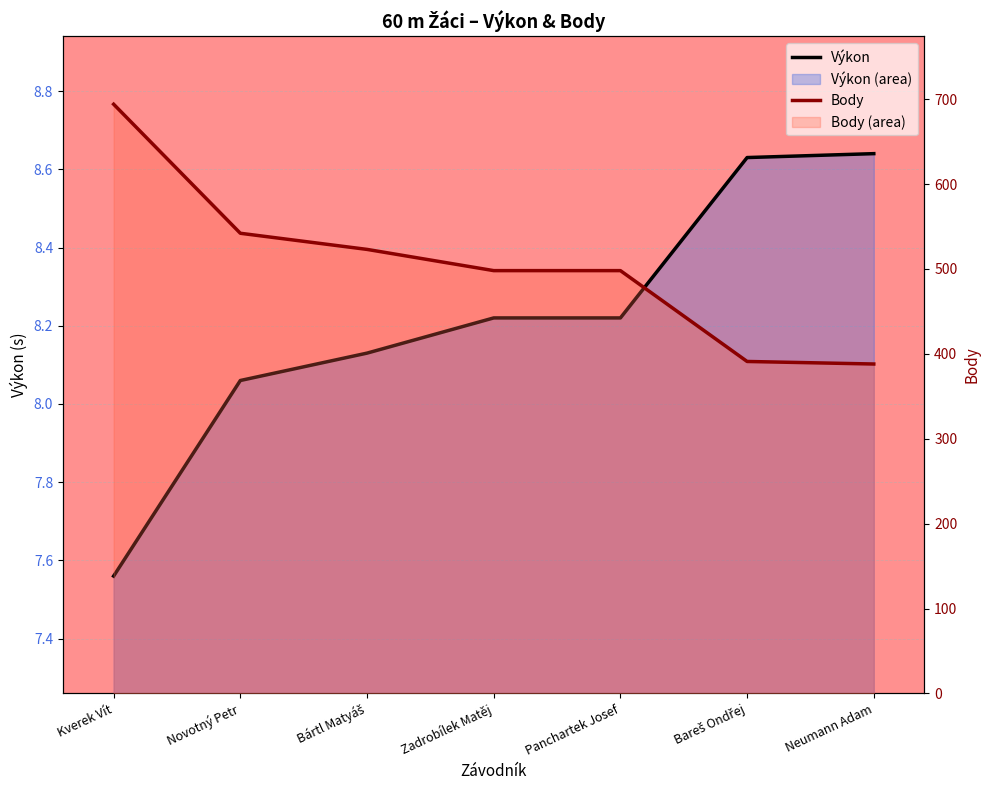

What is the difference between the highest and lowest values at Kverek Vít?

686.4